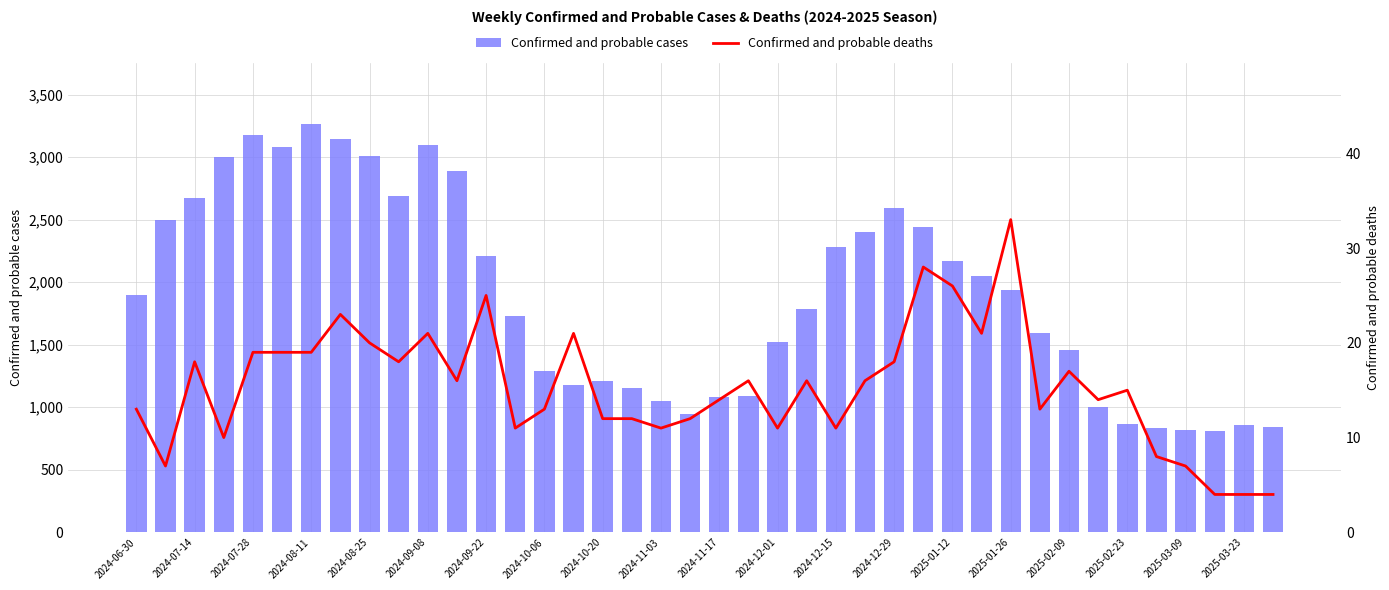

What is the minimum value for Confirmed and probable cases?

812